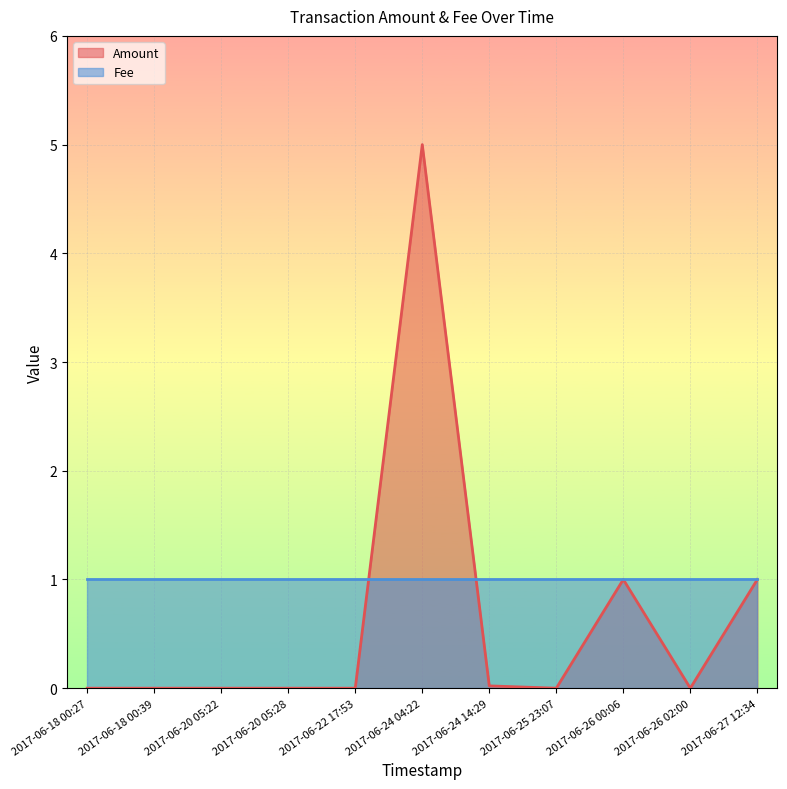

What is the average value?

0.6